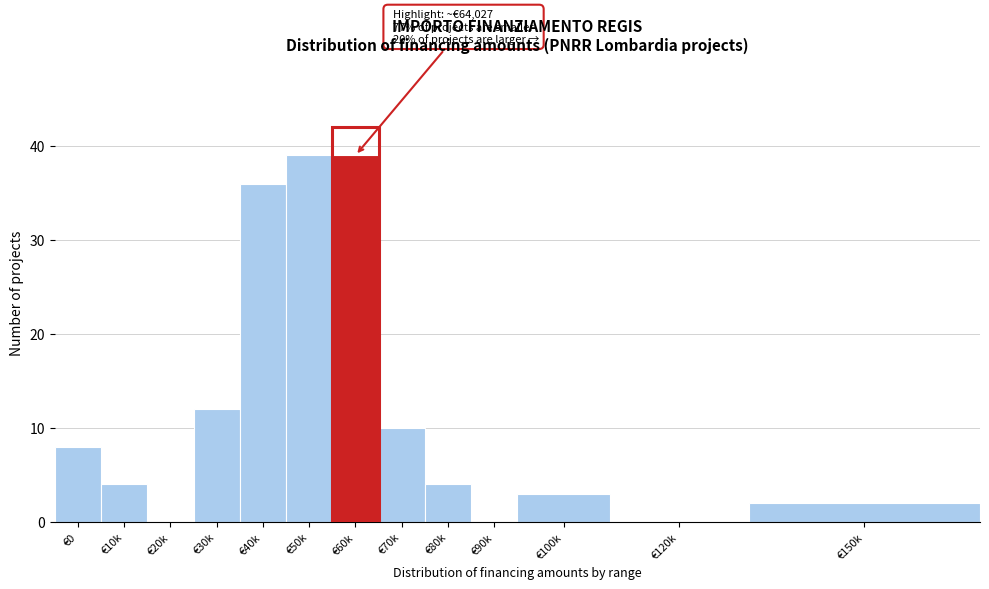

Reading left to right, extract all data points from this chart.

€0=8	€10k=4	€20k=0	€30k=12	€40k=36	€50k=39	€60k=39	€70k=10	€80k=4	€90k=0	€100k=3	€120k=0	€150k=2